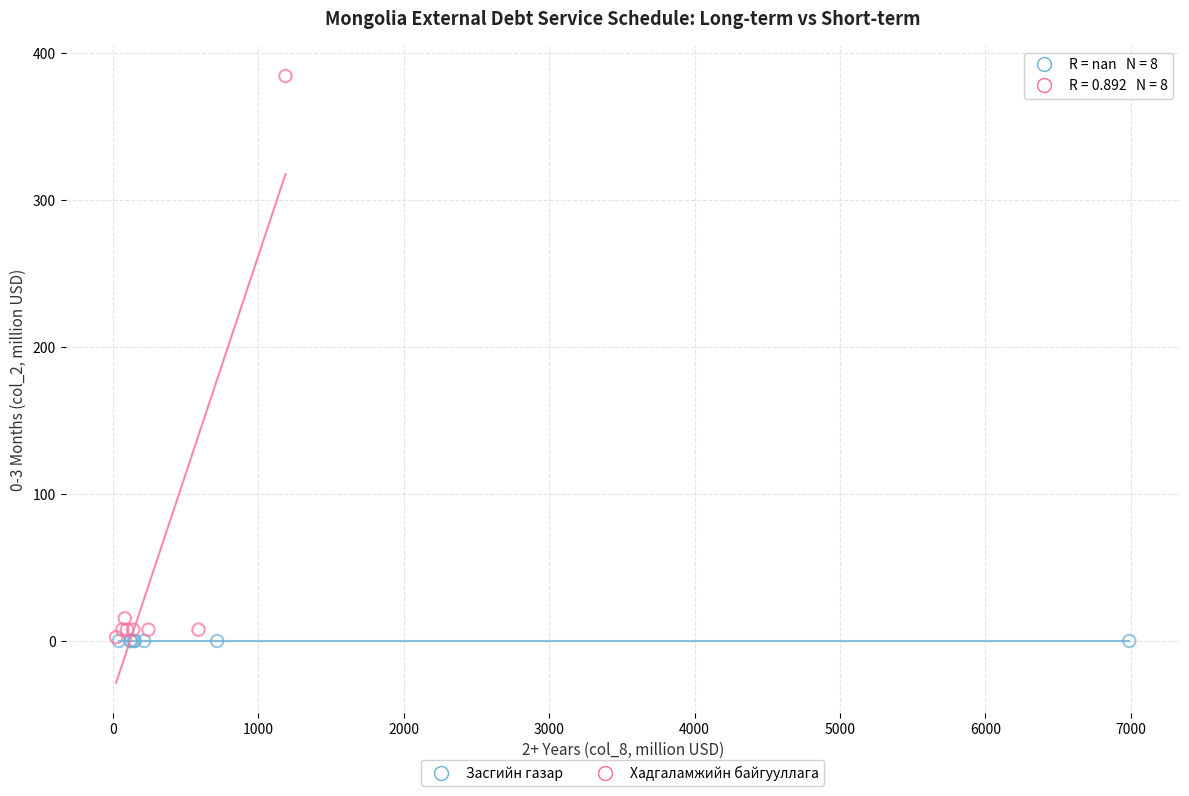

Which series reaches the maximum Y coordinate?

Хадгаламжийн байгууллага